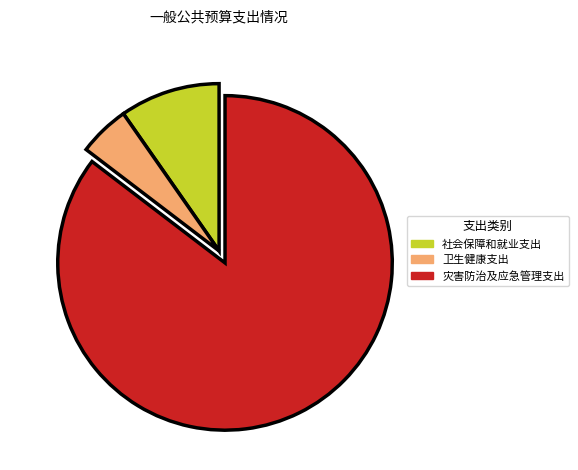

Rank the categories by value from lowest to highest.

卫生健康支出, 社会保障和就业支出, 灾害防治及应急管理支出